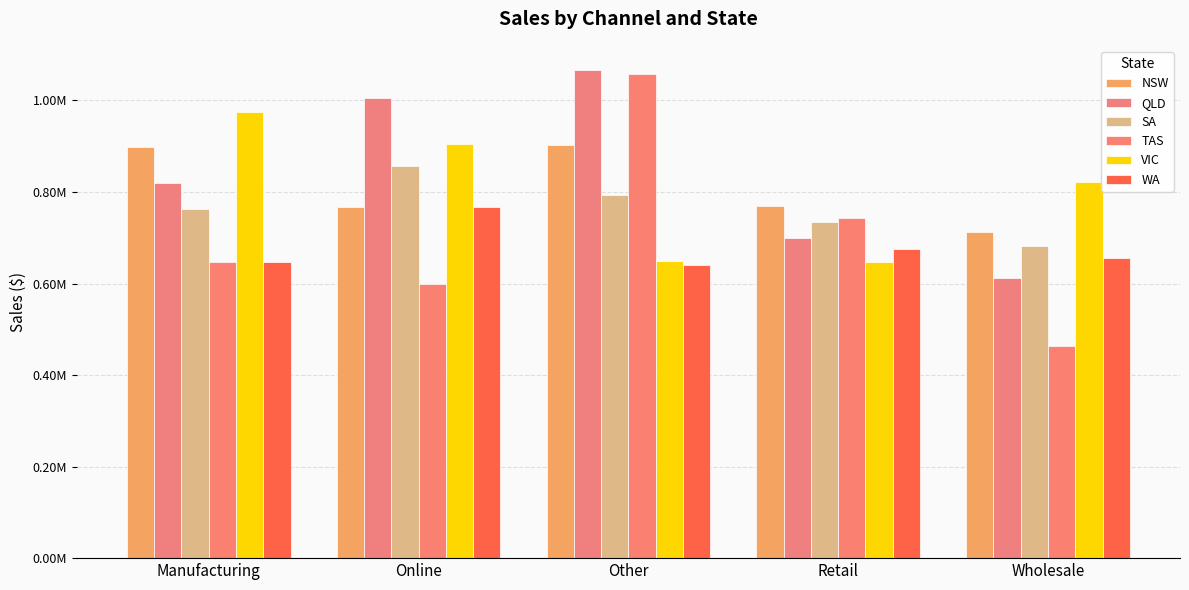

Which label corresponds to the largest value in the chart?

Other